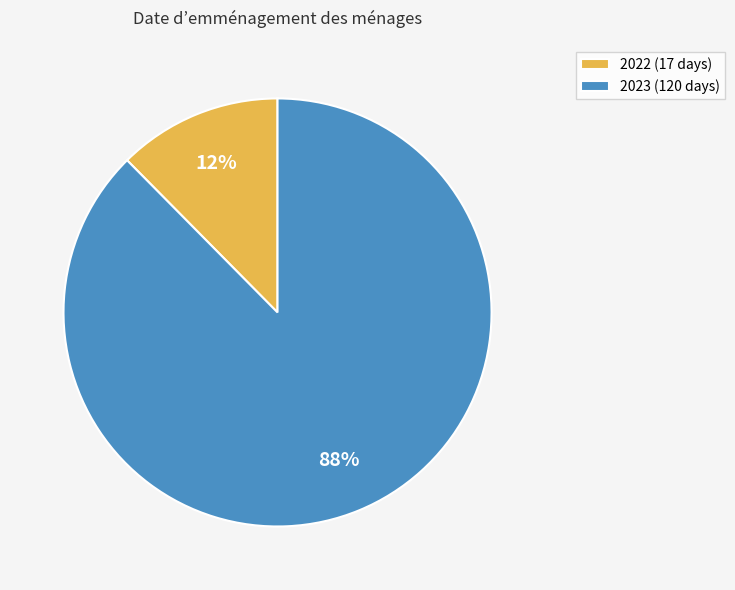

How many segments does this pie chart have?

2